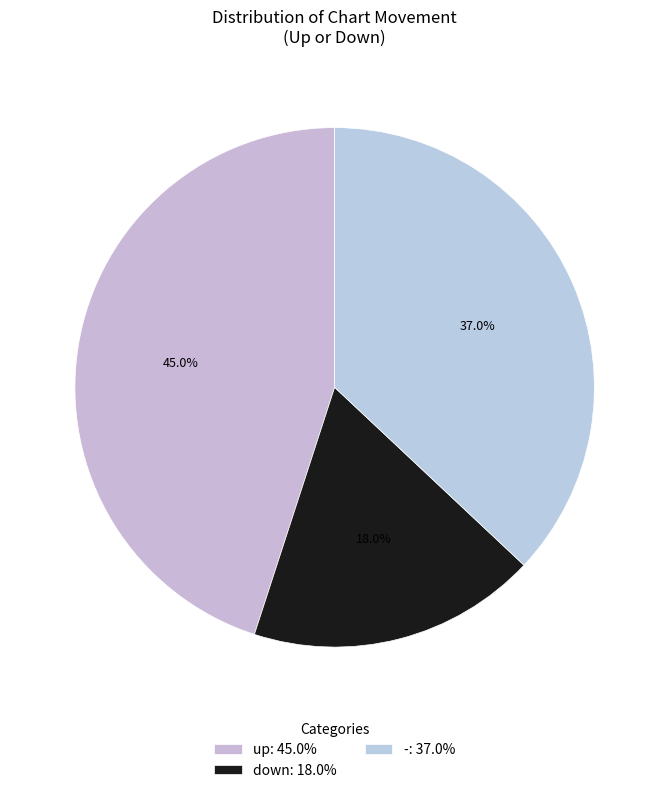

What percentage do - and up together represent?

82.0%